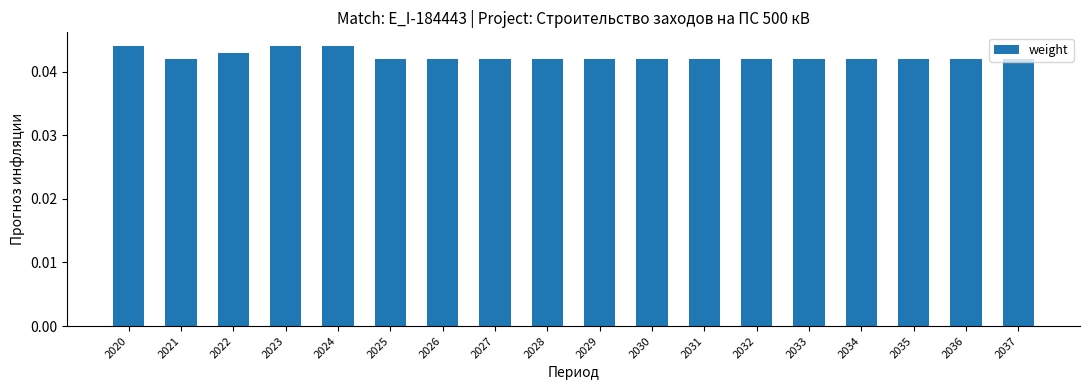

How many bars are there in total?

18